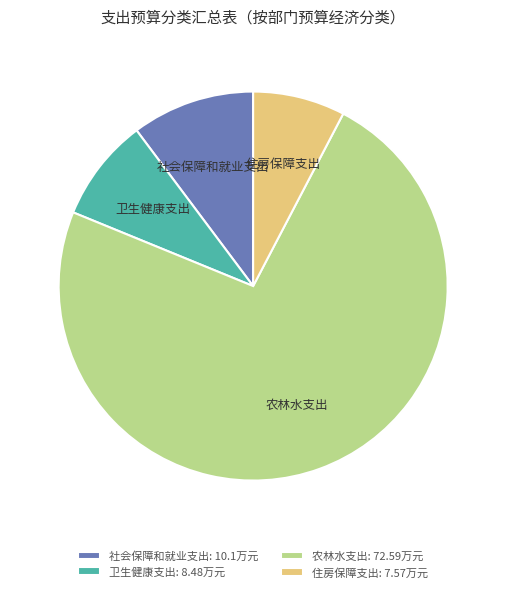

How many segments does this pie chart have?

4